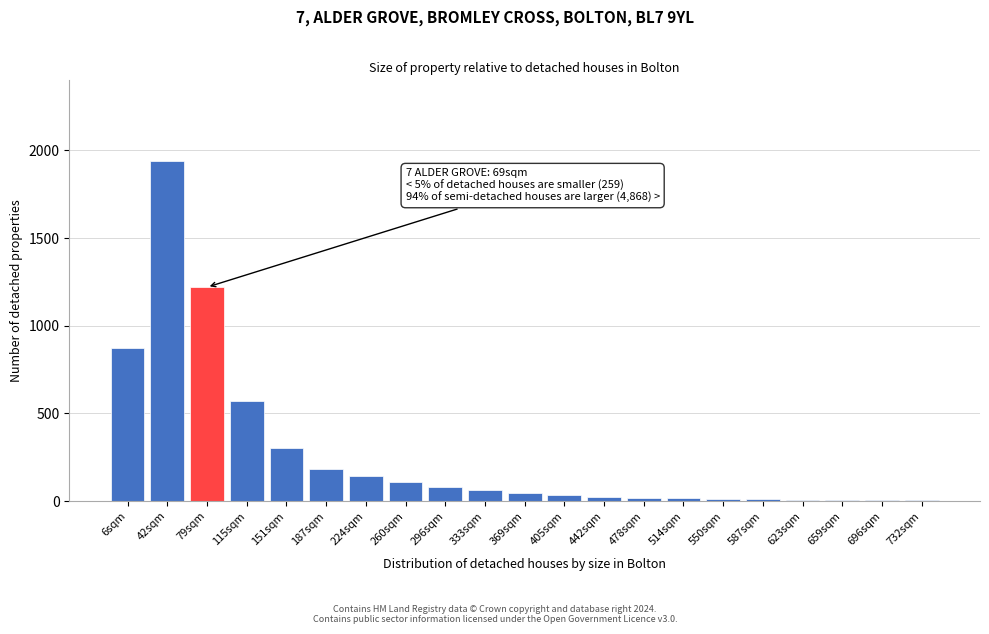

Where is the data nearest to the value 971?

6sqm